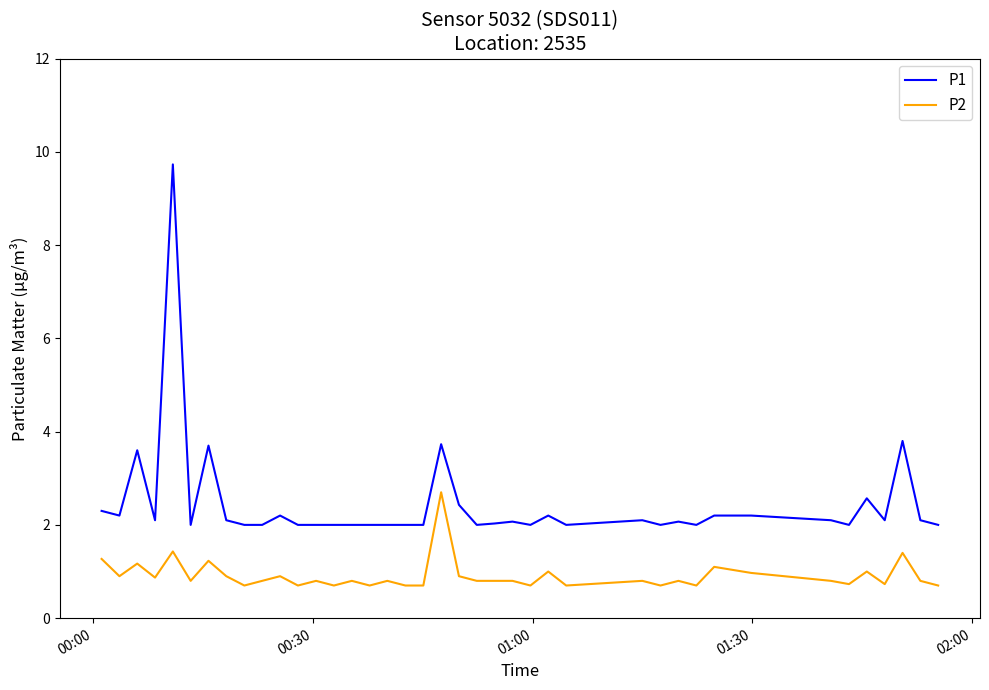

True or false: P1 and P2 cross at least once.

False